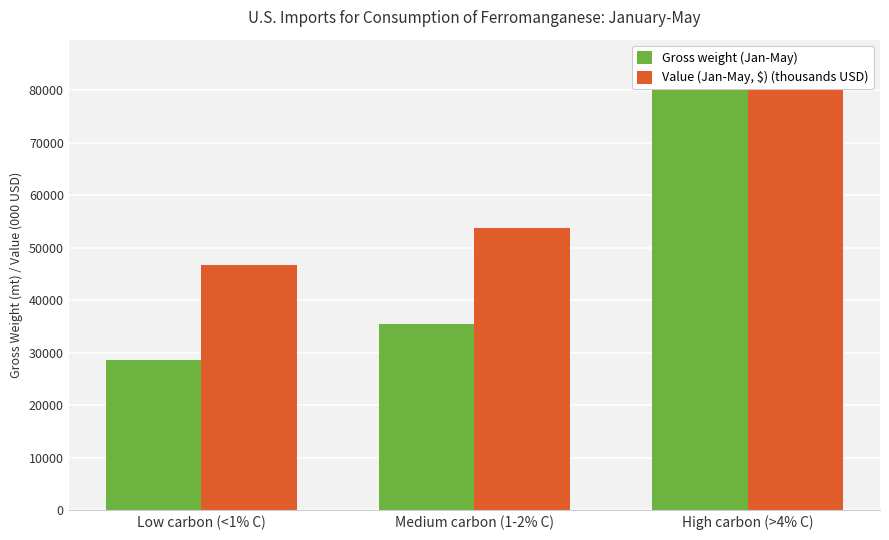

How many groups of bars are there?

3